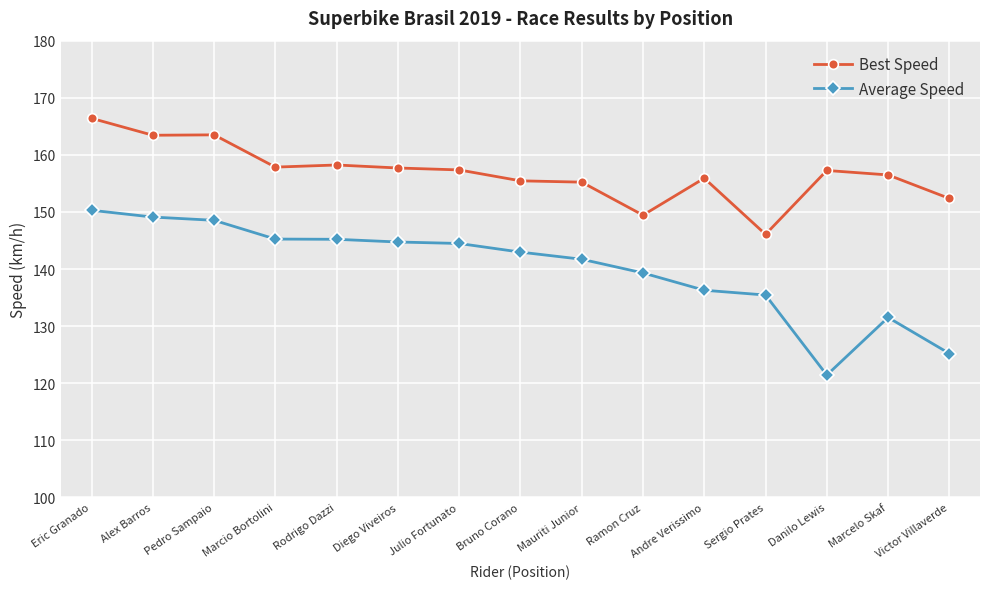

Which series has the largest range (max minus min)?

Average Speed